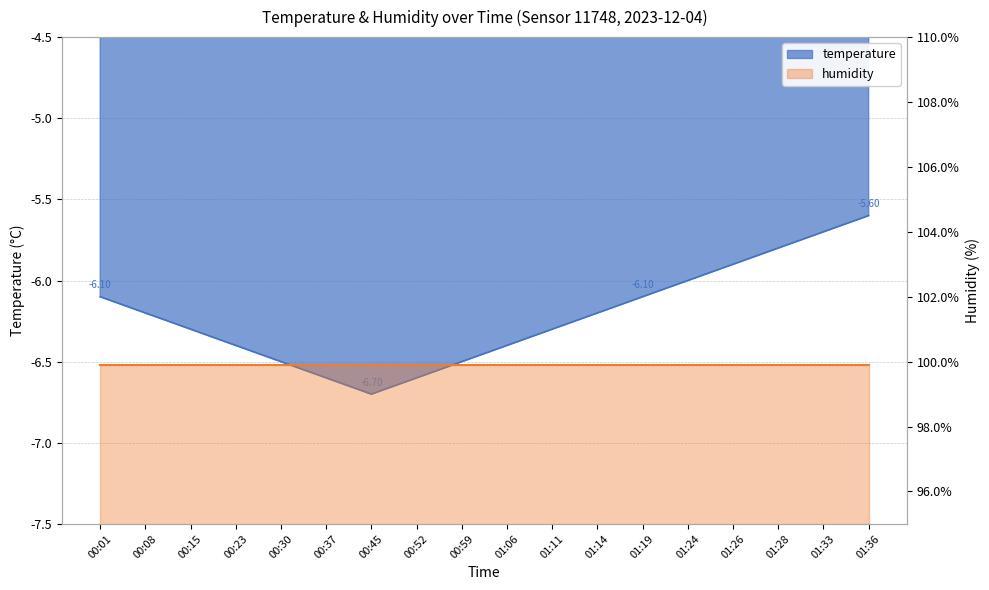

What is the difference between the second highest and second lowest values?

0.9